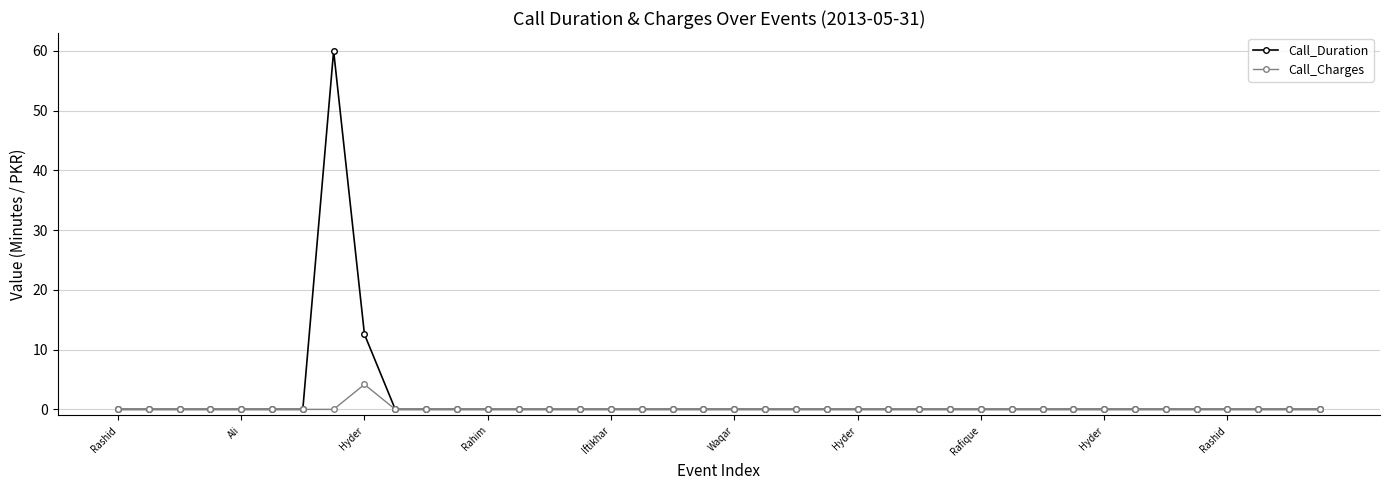

Which series has the widest spread of values?

Call_Duration